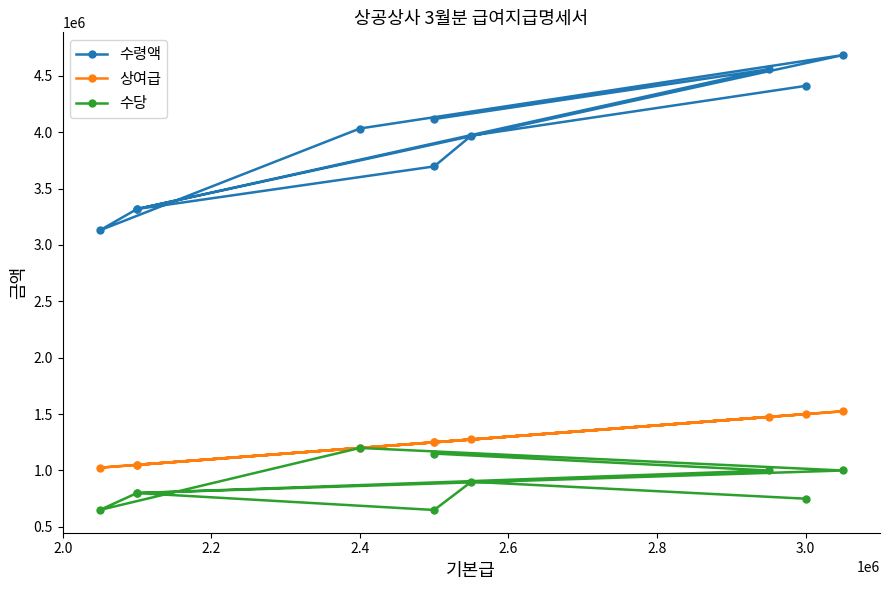

What is the label of the 1st point from the left?

3.0